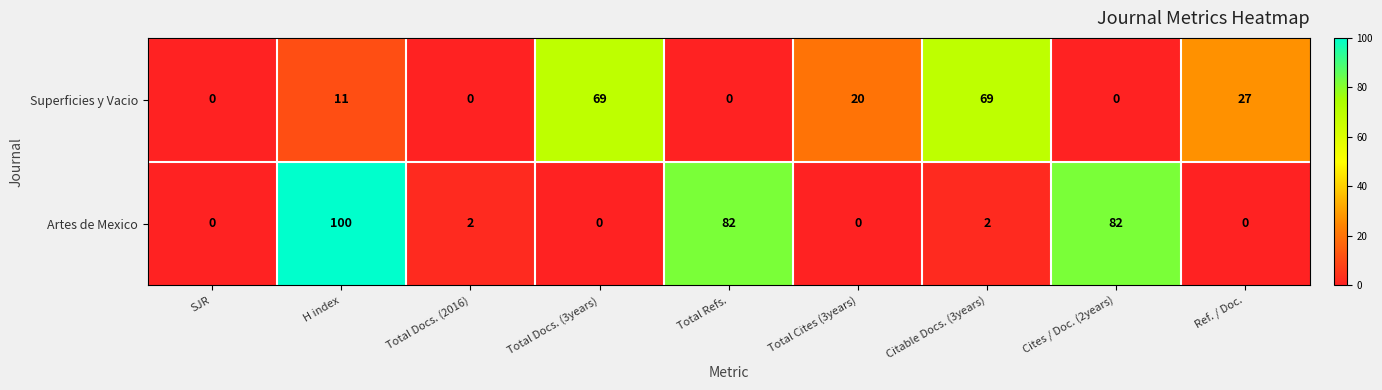

Reading left to right, extract all data points from this chart.

Superficies y Vacio: SJR=0	H index=11	Total Docs. (2016)=0	Total Docs. (3years)=69	Total Refs.=0	Total Cites (3years)=20	Citable Docs. (3years)=69	Cites / Doc. (2years)=0	Ref. / Doc.=27
Artes de Mexico: SJR=0	H index=100	Total Docs. (2016)=2	Total Docs. (3years)=0	Total Refs.=82	Total Cites (3years)=0	Citable Docs. (3years)=2	Cites / Doc. (2years)=82	Ref. / Doc.=0